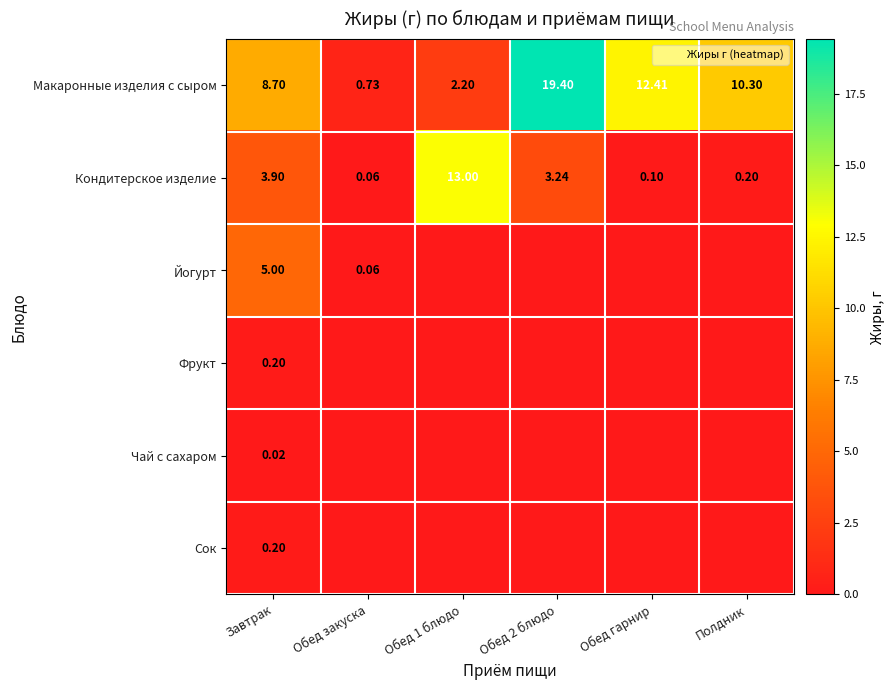

Read the Макаронные изделия с сыром value at Полдник.

10.3